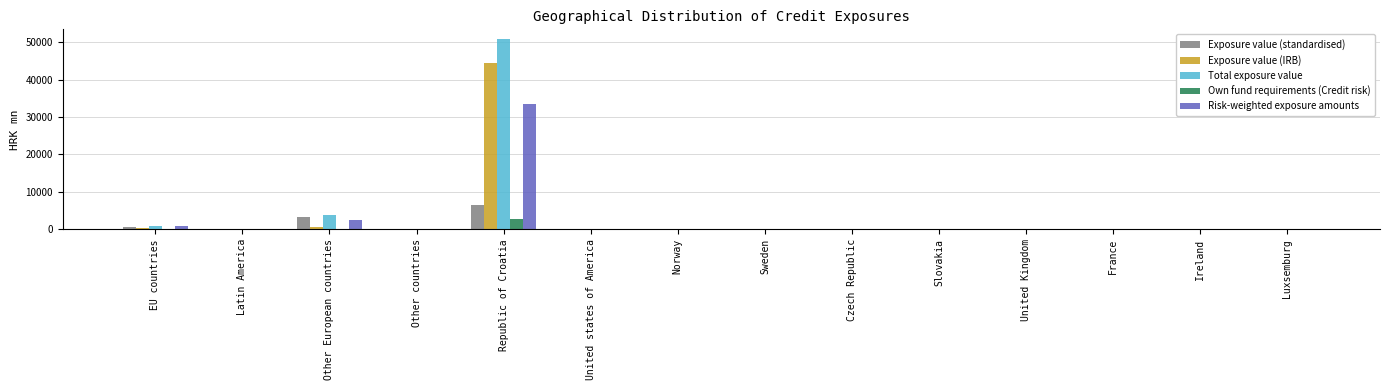

At which category is the sum across all series the highest?

Republic of Croatia